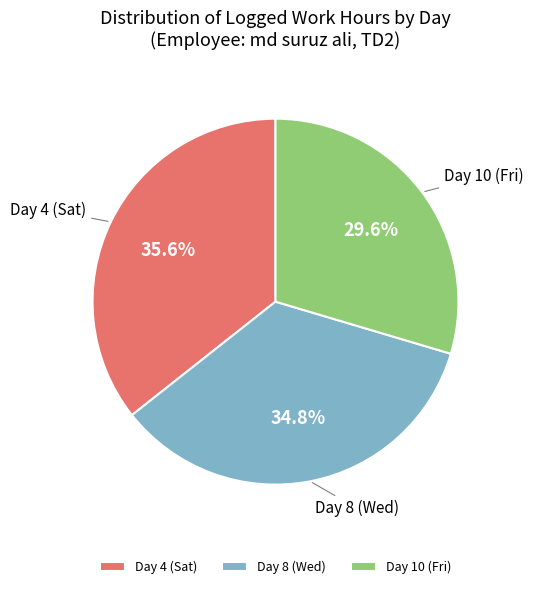

How many segments does this pie chart have?

3